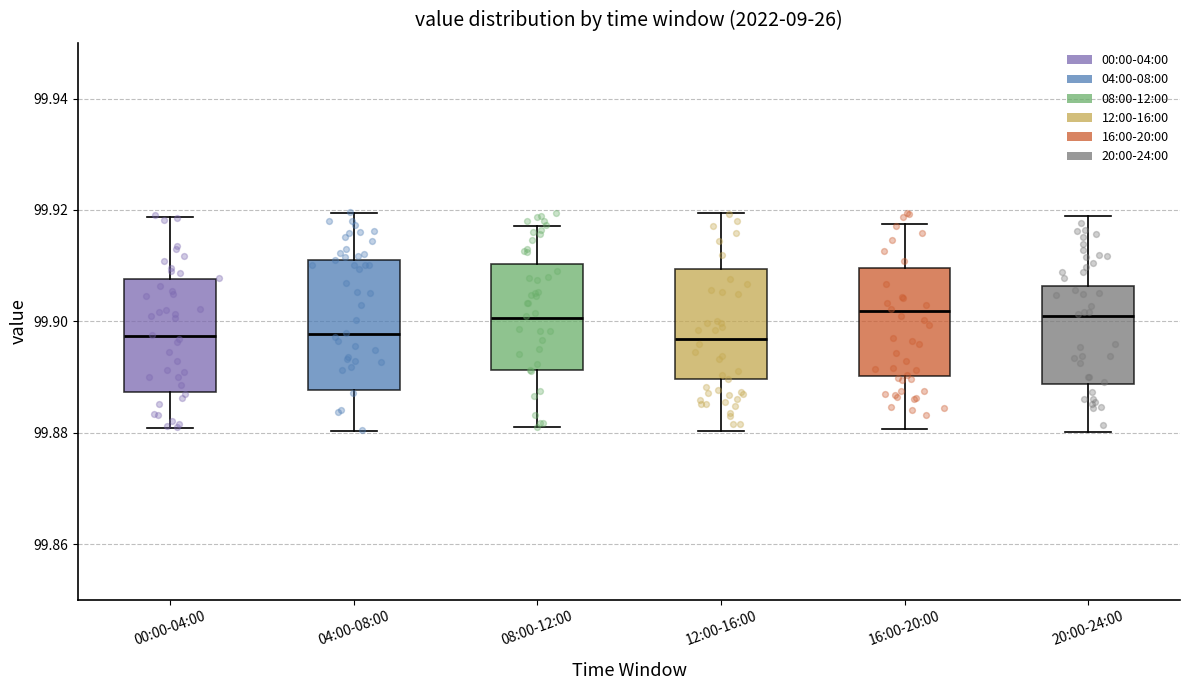

Which box is the tallest, from its lower edge to its upper edge?

04:00-08:00